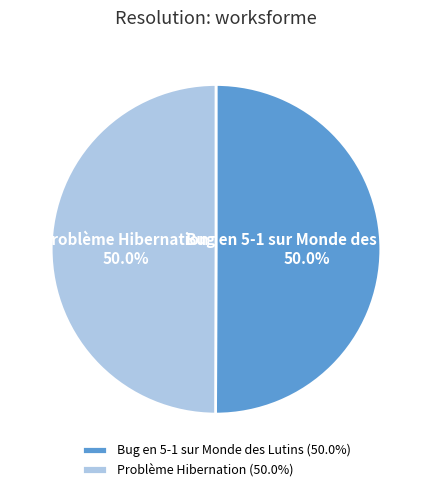

Is the sum of Problème Hibernation and Bug en 5-1 sur Monde des Lutins greater than half?

Yes